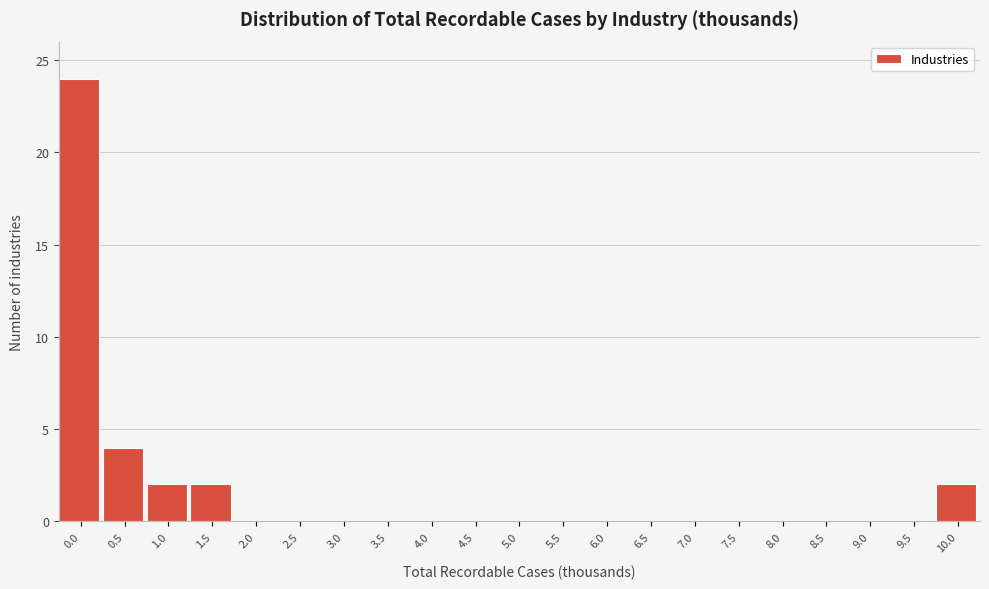

Reading right to left, what are all the values shown in this chart?

10.0=2	9.5=0	9.0=0	8.5=0	8.0=0	7.5=0	7.0=0	6.5=0	6.0=0	5.5=0	5.0=0	4.5=0	4.0=0	3.5=0	3.0=0	2.5=0	2.0=0	1.5=2	1.0=2	0.5=4	0.0=24